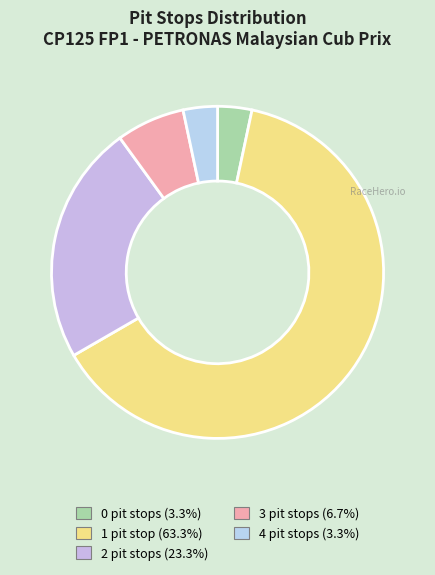

How many segments does this pie chart have?

5